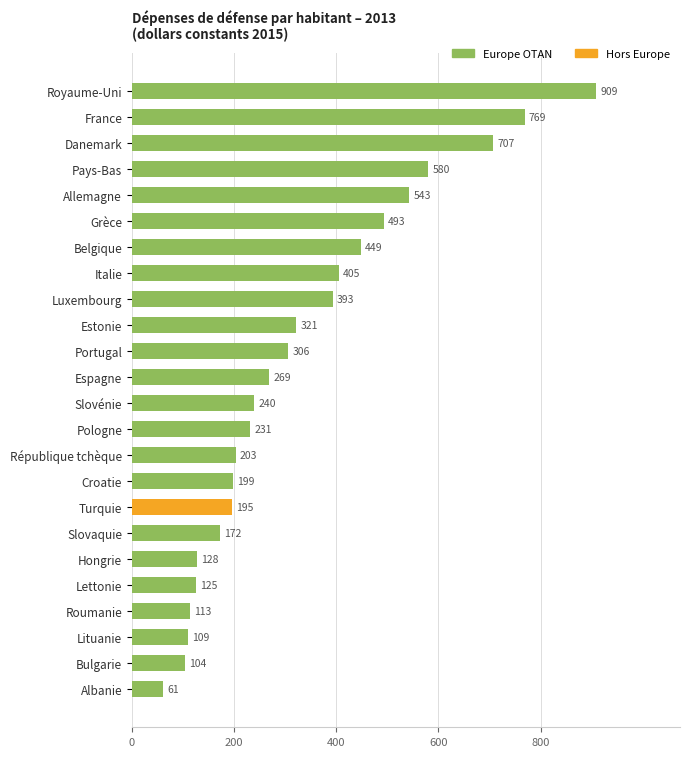

What is the label of the 18th bar from the bottom?

Belgique